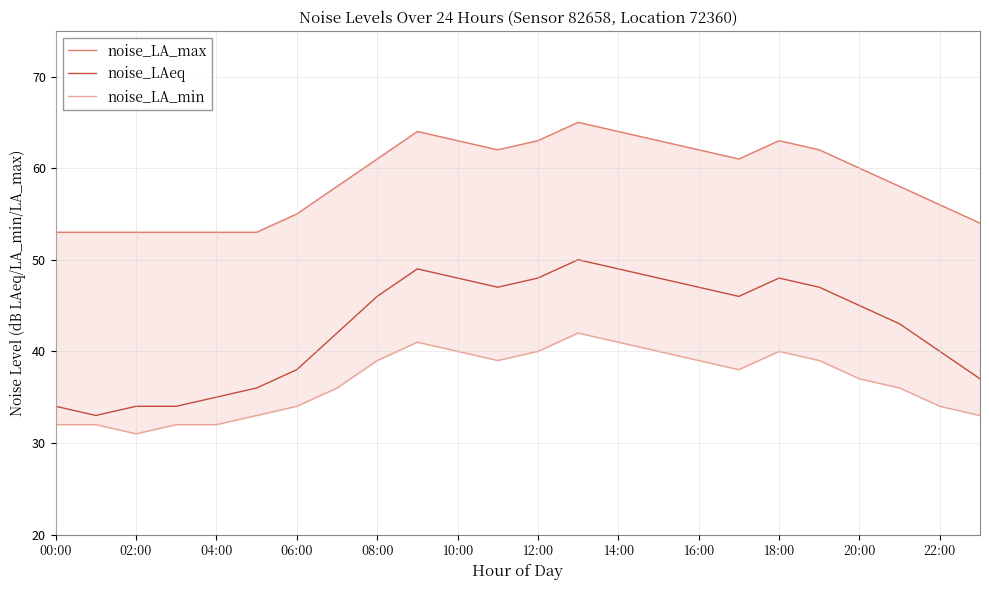

Is this an area chart (filled region under the line)?

No